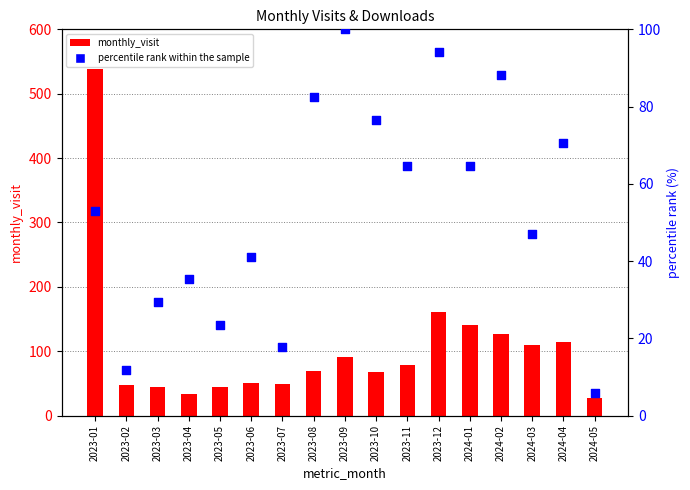

What is the total value across all series at 2023-07?

66.6